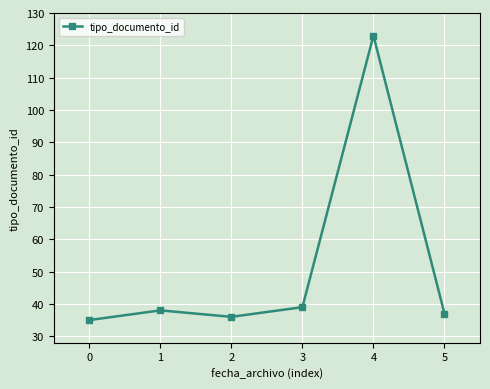

What is the average value?

51